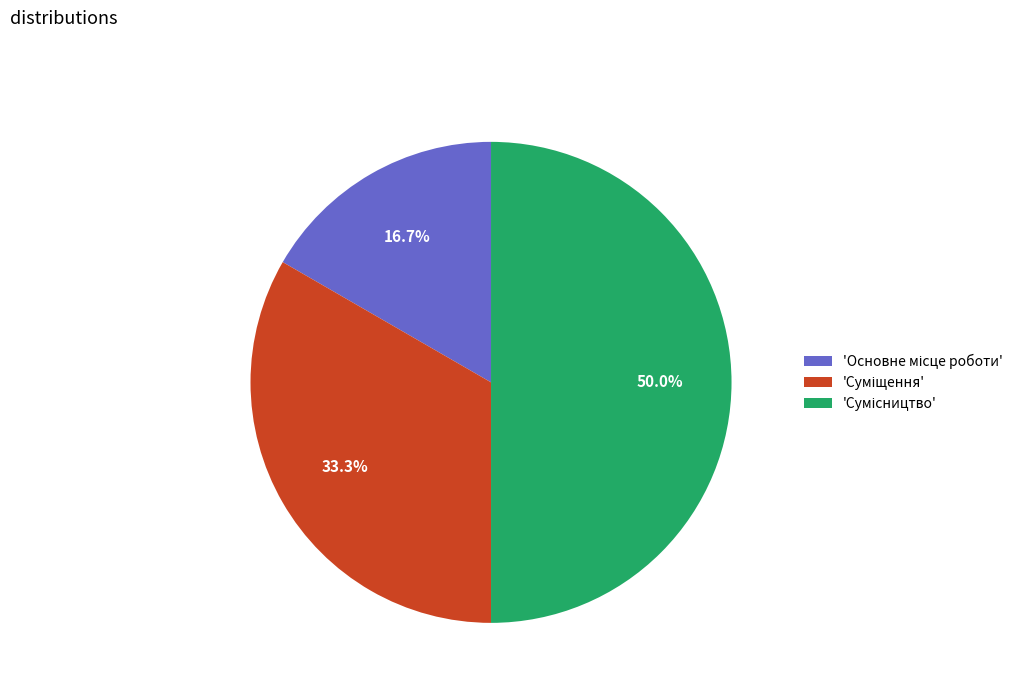

How many segments does this pie chart have?

3